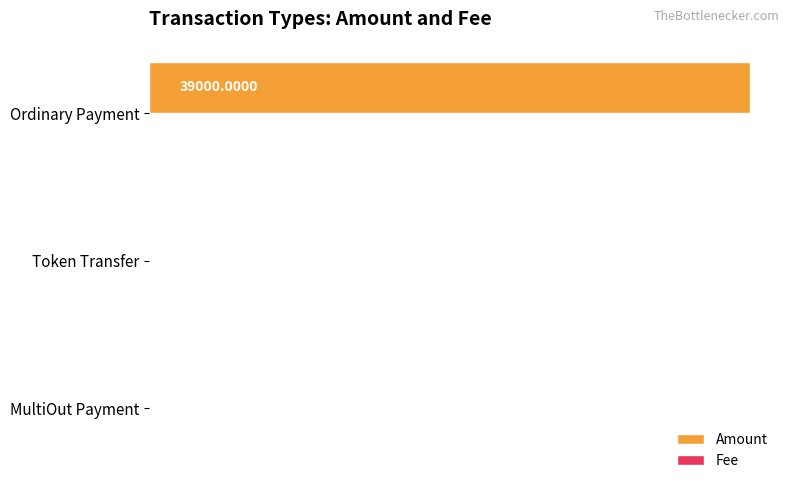

What is the sum of all Amount values?

39000.0